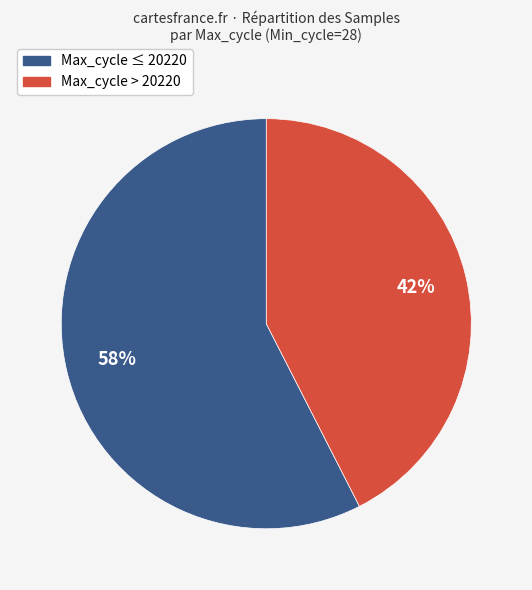

What is the largest slice in the pie chart?

Max_cycle ≤ 20220